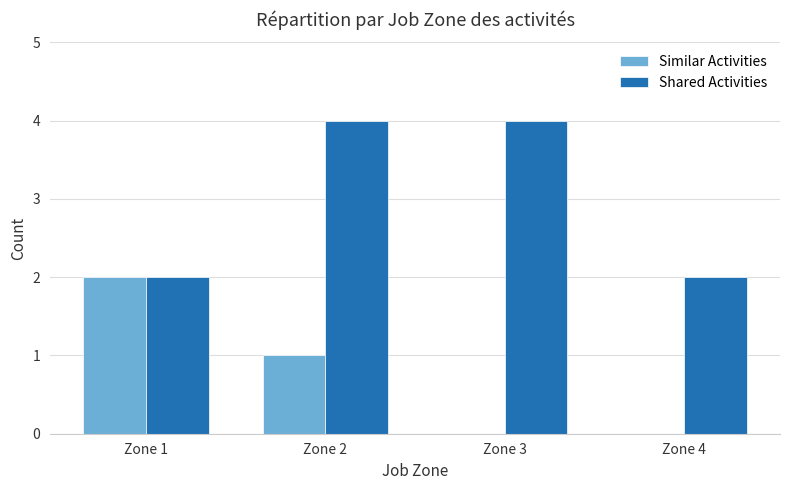

Reading left to right, list all the values displayed in this chart.

Similar Activities: Zone 1=2	Zone 2=1	Zone 3=0	Zone 4=0
Shared Activities: Zone 1=2	Zone 2=4	Zone 3=4	Zone 4=2